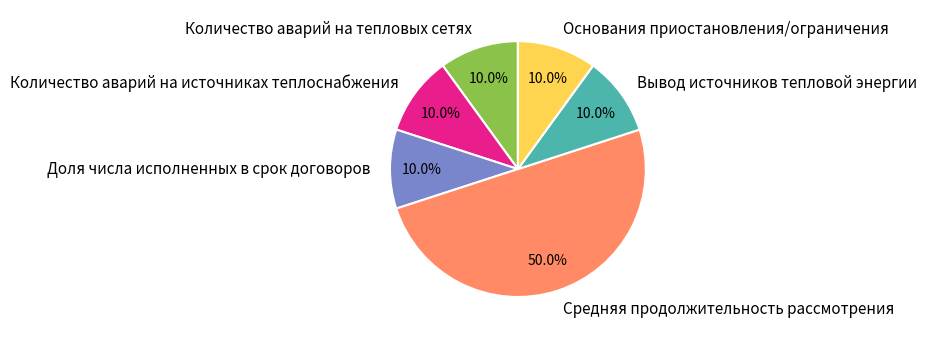

How much of the chart is everything except Вывод источников тепловой энергии?

90.0%